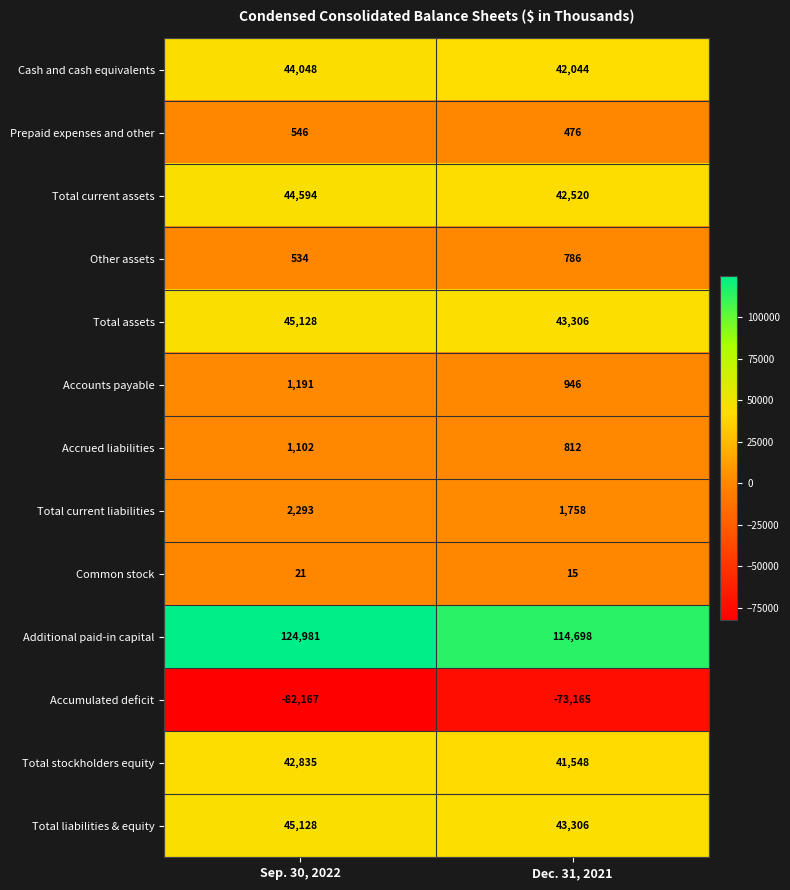

Count the number of categories in the chart.

2